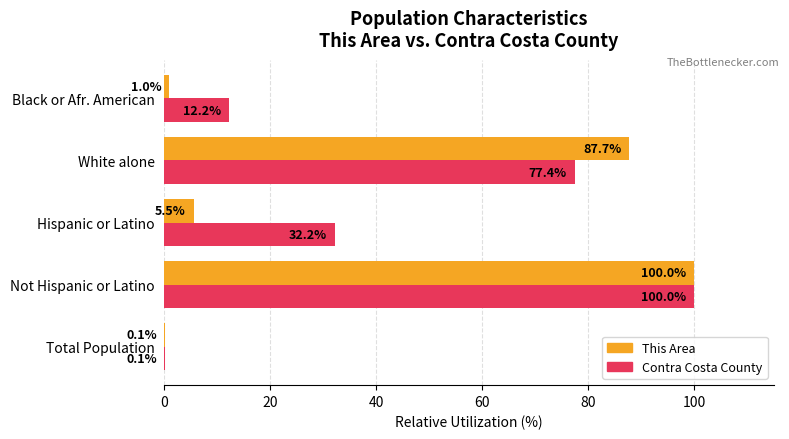

The Contra Costa County series shows 55.2 at Hispanic or Latino. True or false?

False